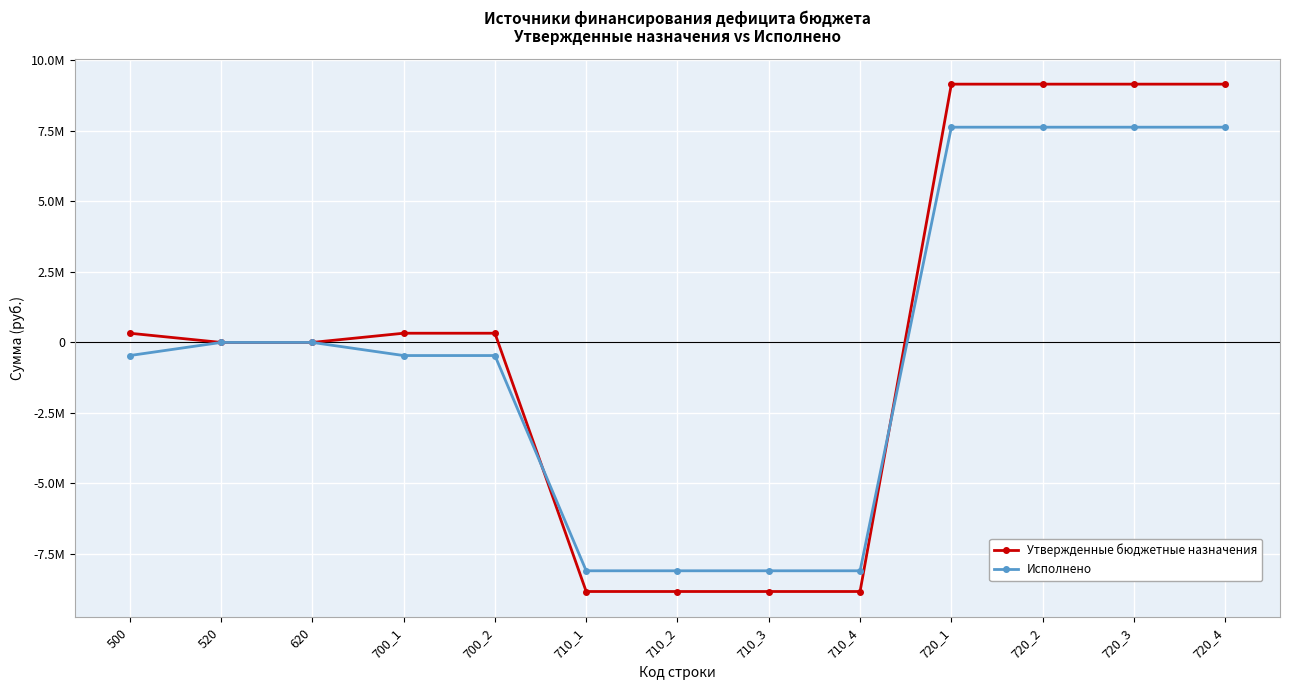

What are all the series names shown in the legend?

Утвержденные бюджетные назначения, Исполнено